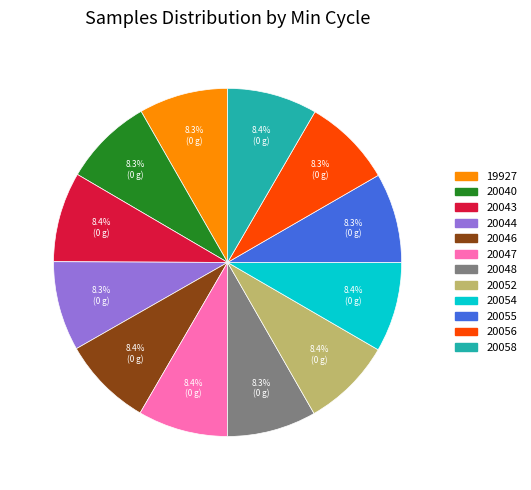

Count the number of slices in the pie.

12